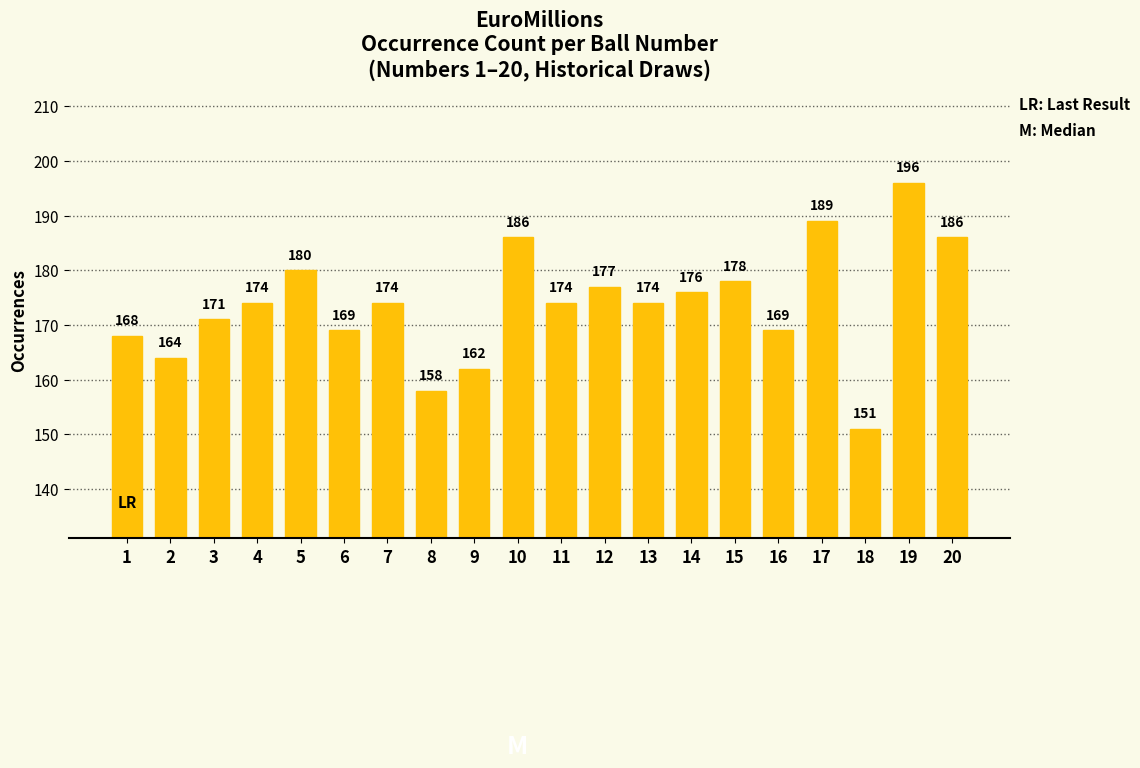

The chart shows a value of 56 at 17. True or false?

False